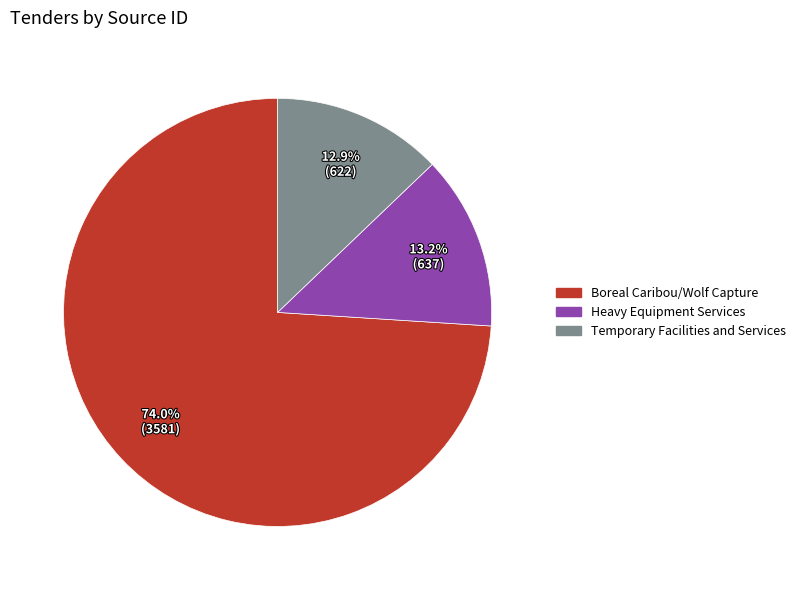

Is there a majority slice in this chart?

Yes